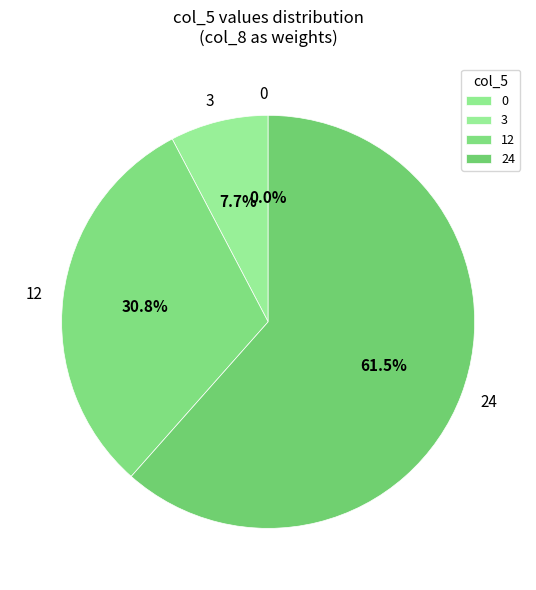

How many slices are in this pie chart?

4